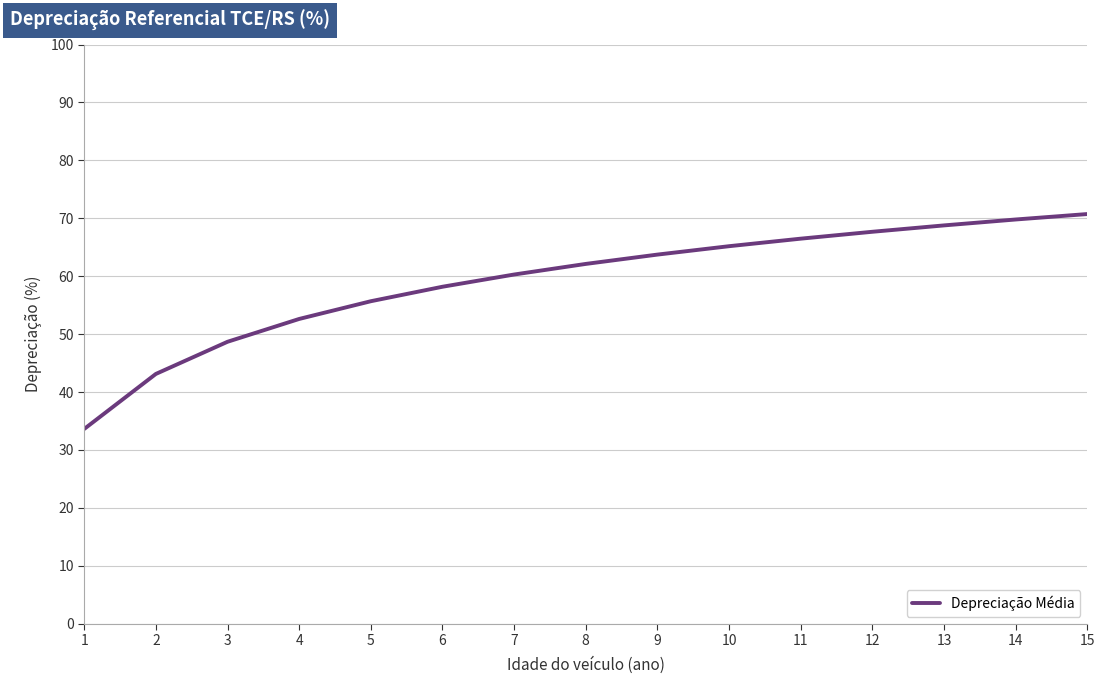

What is the difference between the values at 12 and 6?

9.5